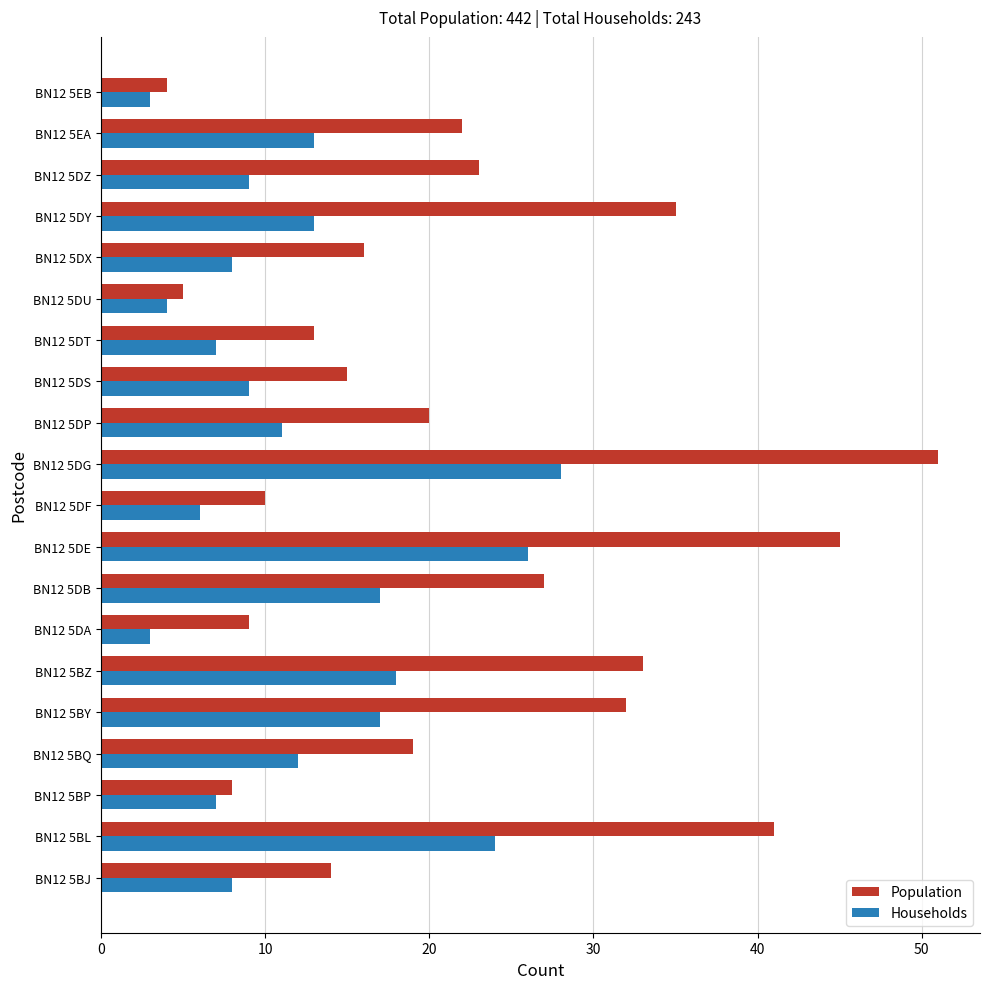

The Population series shows 22 at BN12 5EA. True or false?

True